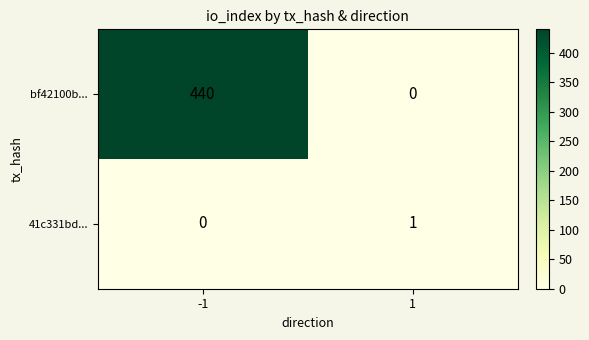

Rank the series by their average value, from lowest to highest.

41c331bd..., bf42100b...